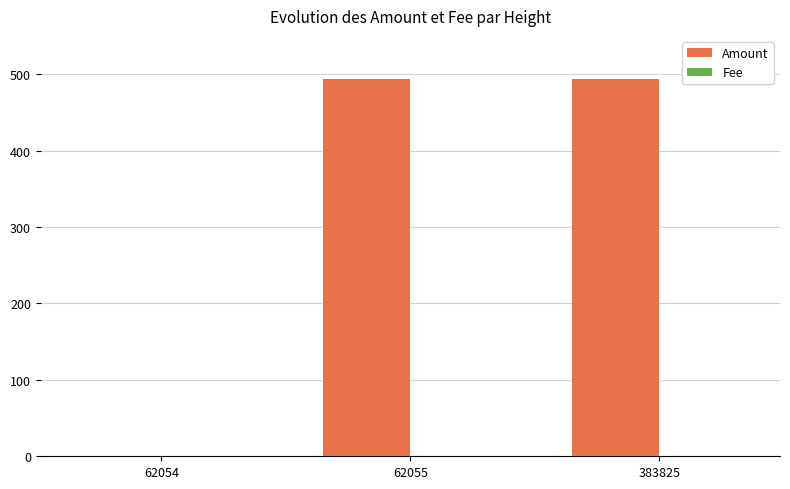

What is the sum of all Amount values?

987